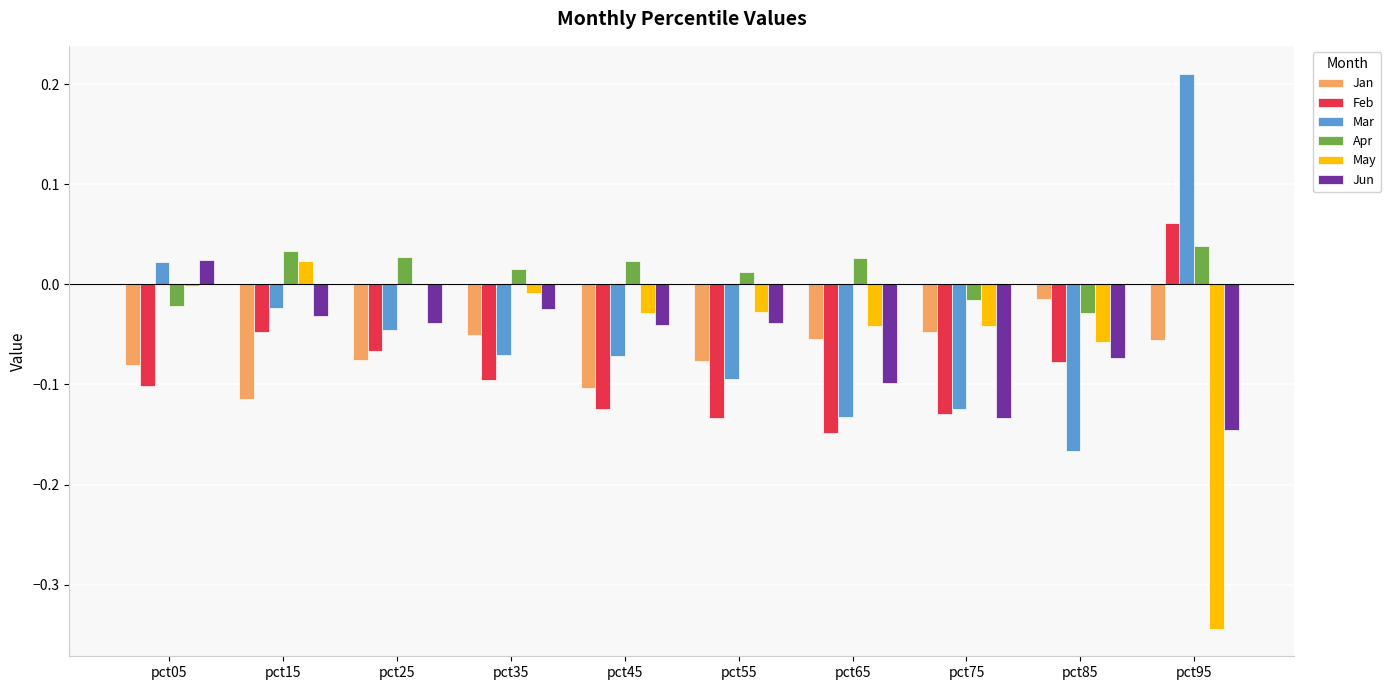

Is the value of Feb at pct85 greater than the value of Apr at pct25?

No